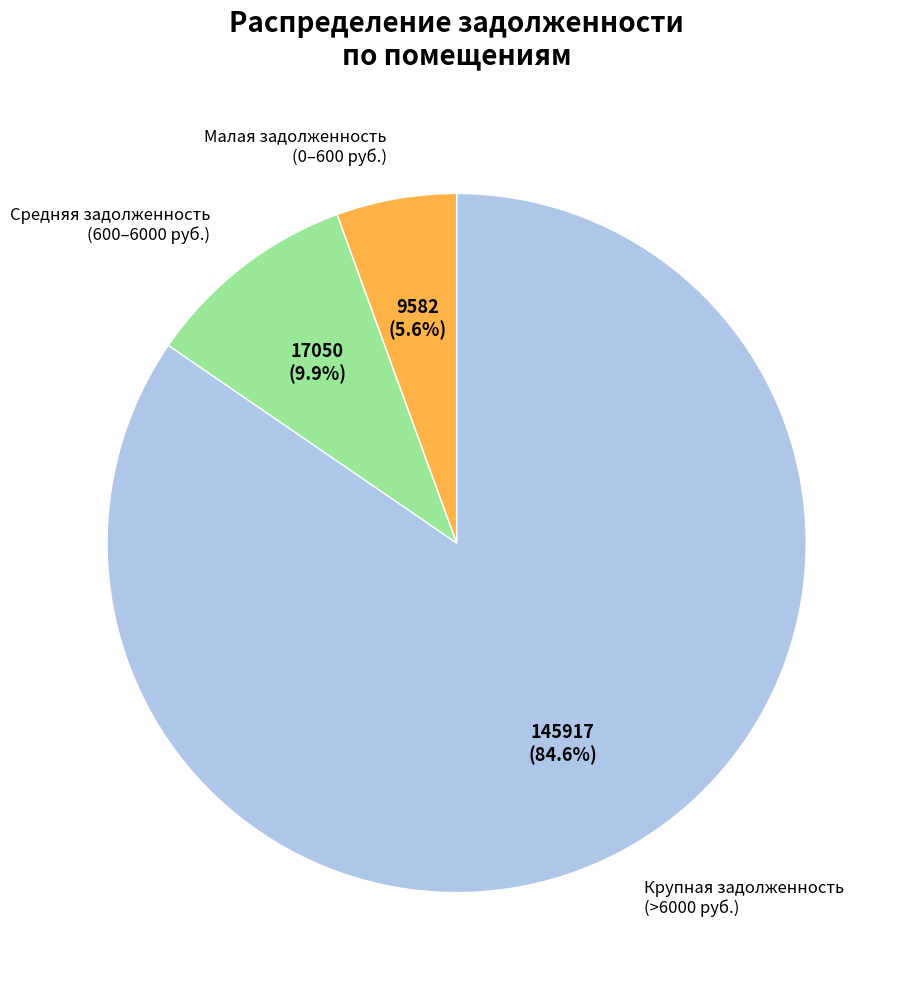

Which has a higher value, Крупная задолженность (>6000 руб.) or Малая задолженность (0–600 руб.)?

Крупная задолженность (>6000 руб.)